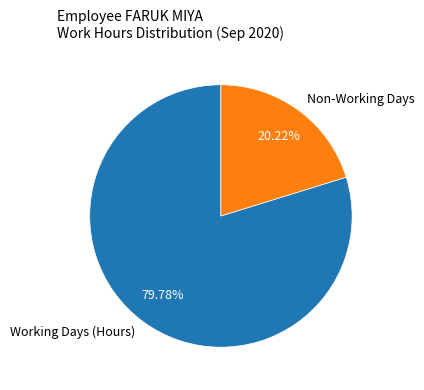

Is the sum of Working Days (Hours) and Non-Working Days greater than half?

Yes